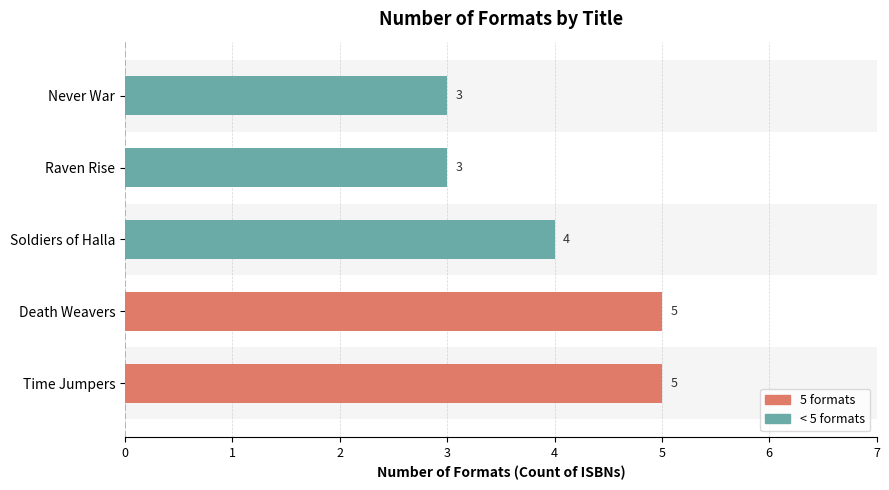

Reading bottom to top, extract all data points from this chart.

5	5	4	3	3